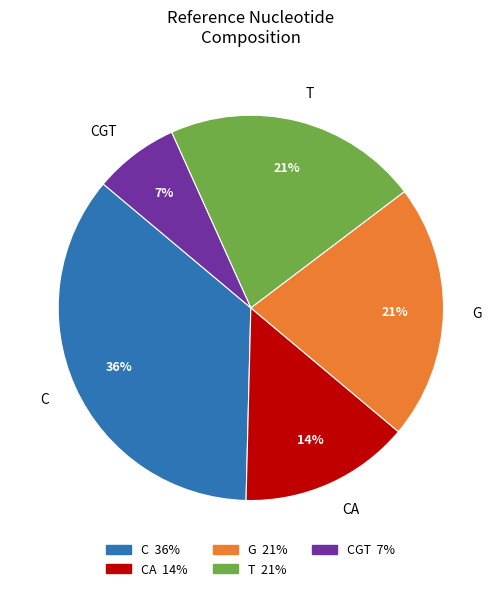

To the nearest percent, what is the difference between the largest and smallest slice percentages?

29%